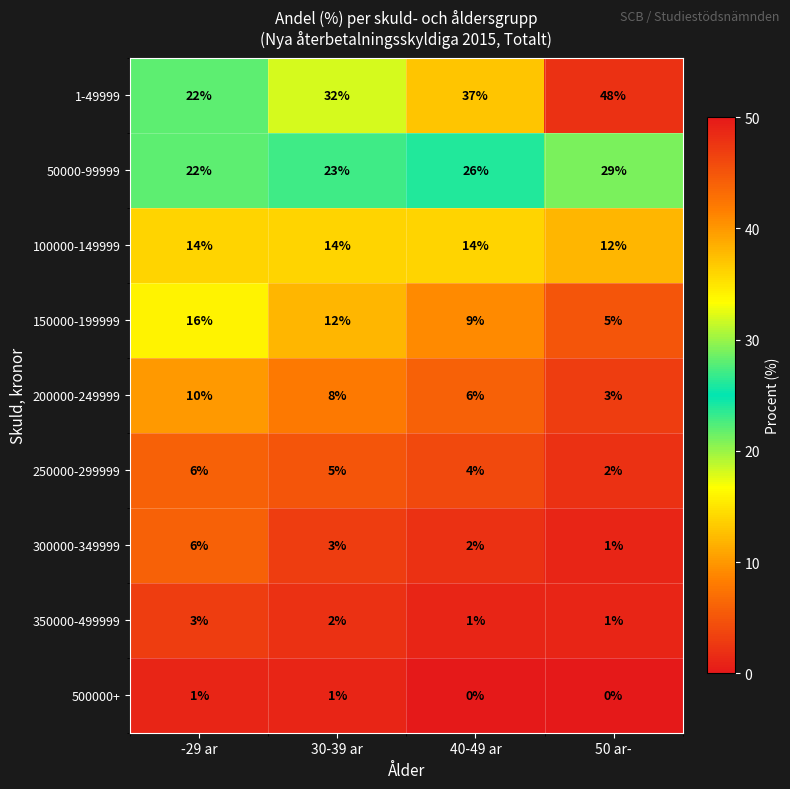

At how many categories does at least one series exceed 14?

4